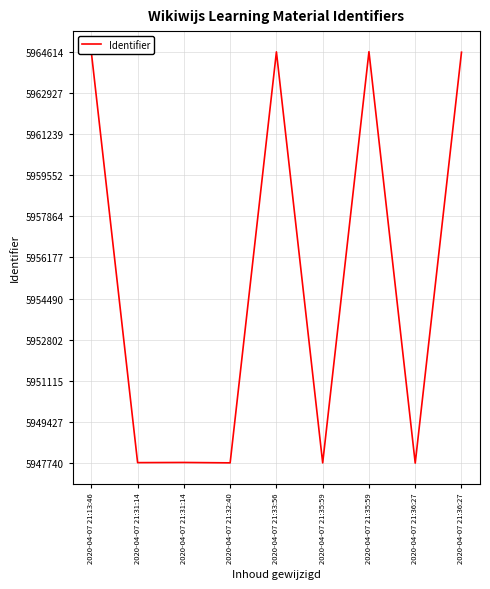

How many lines are shown in the chart?

1